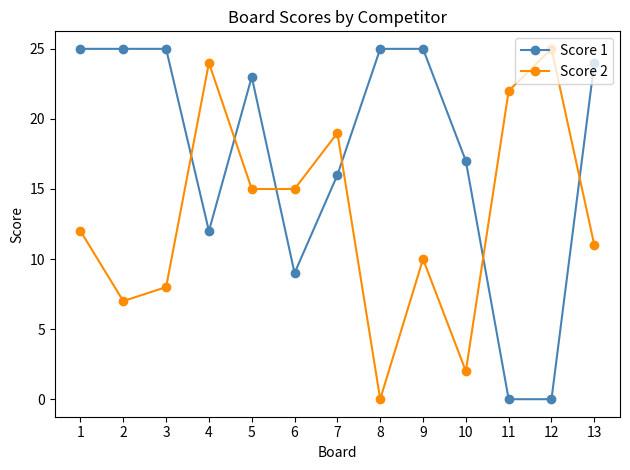

What is the highest value of the Score 1 series?

25